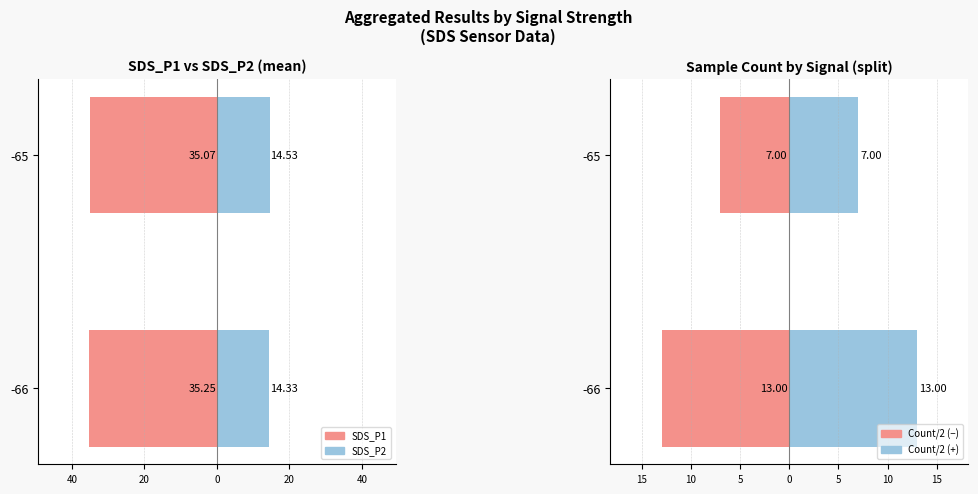

What is the average value of the Count/2 (−) series?

-10.0